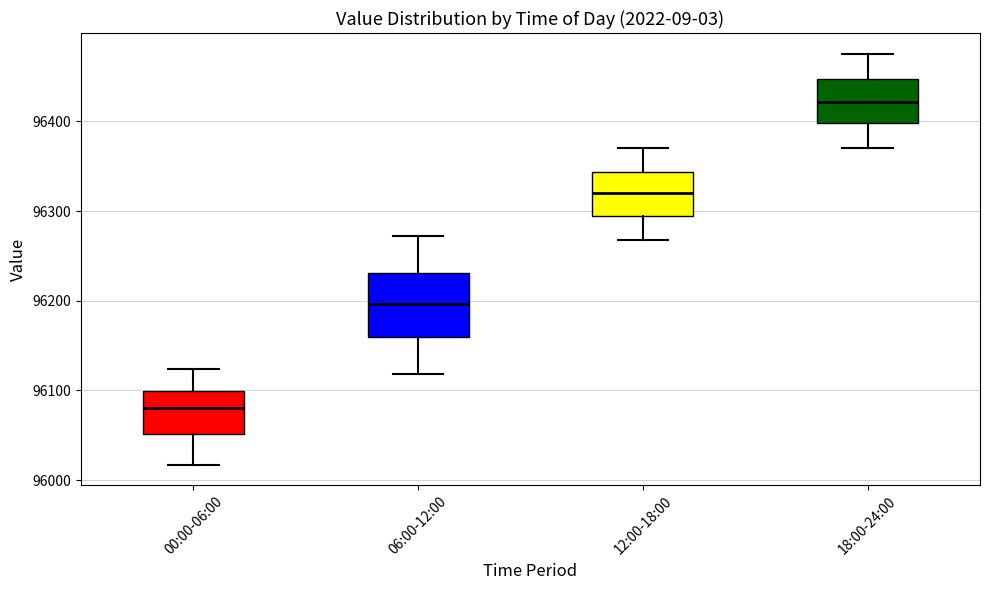

Where does the upper whisker of the box for 12:00-18:00 end on the y-axis? The values are not printed on the chart, so give them approximately, as read against the axis.

96370